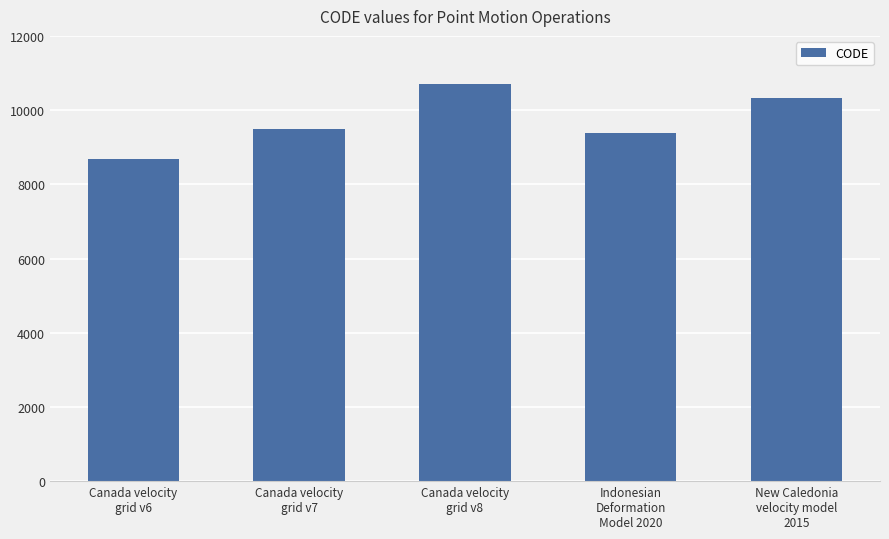

List the labels in order of value, smallest first.

Canada velocity
grid v6, Indonesian
Deformation
Model 2020, Canada velocity
grid v7, New Caledonia
velocity model
2015, Canada velocity
grid v8